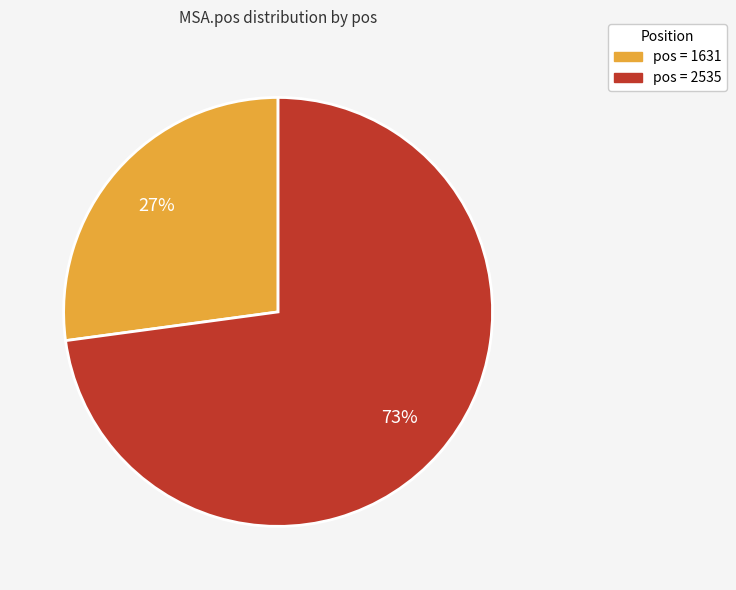

Count the number of slices in the pie.

2